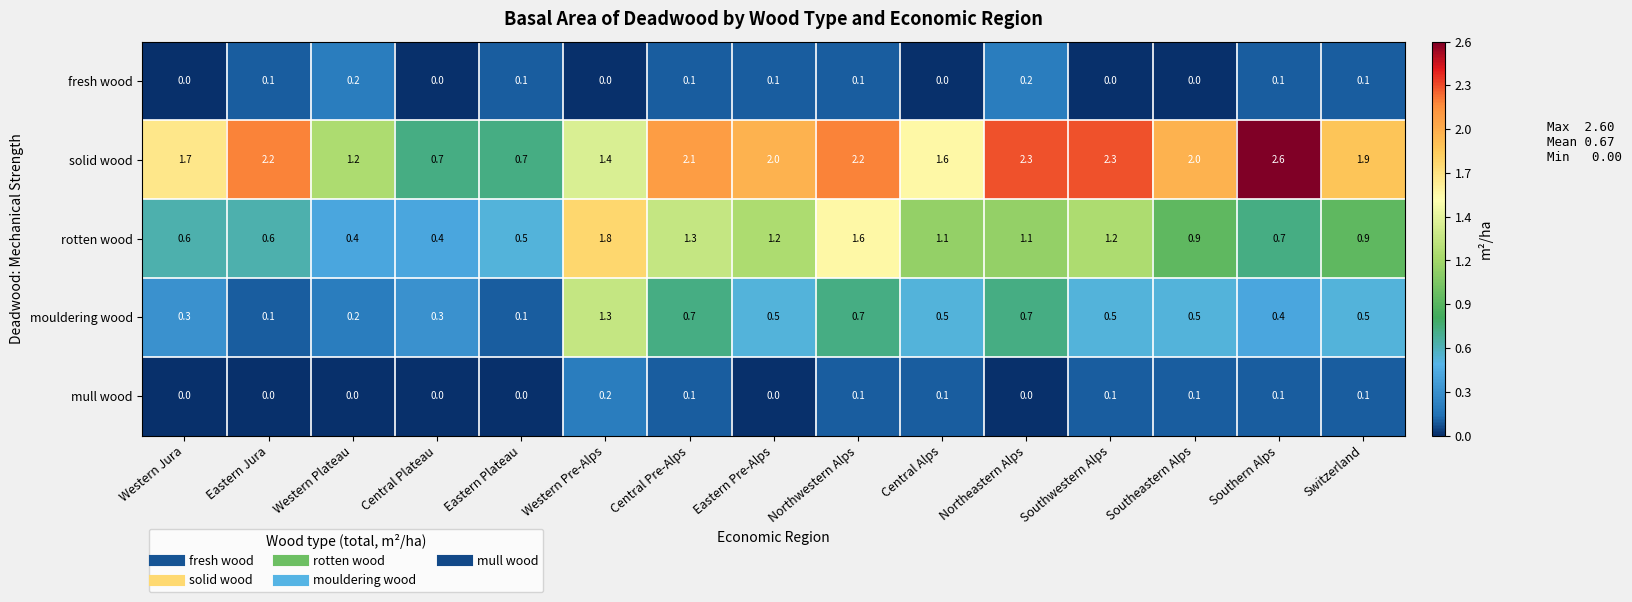

Count the mull wood values in the range 0 to 1.

15